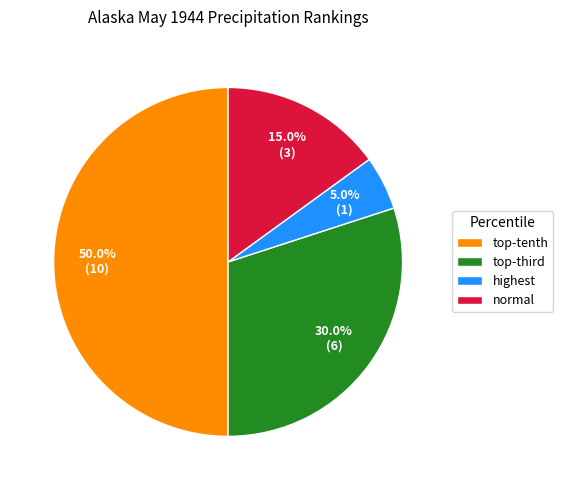

To the nearest percent, what is the average slice percentage?

25%